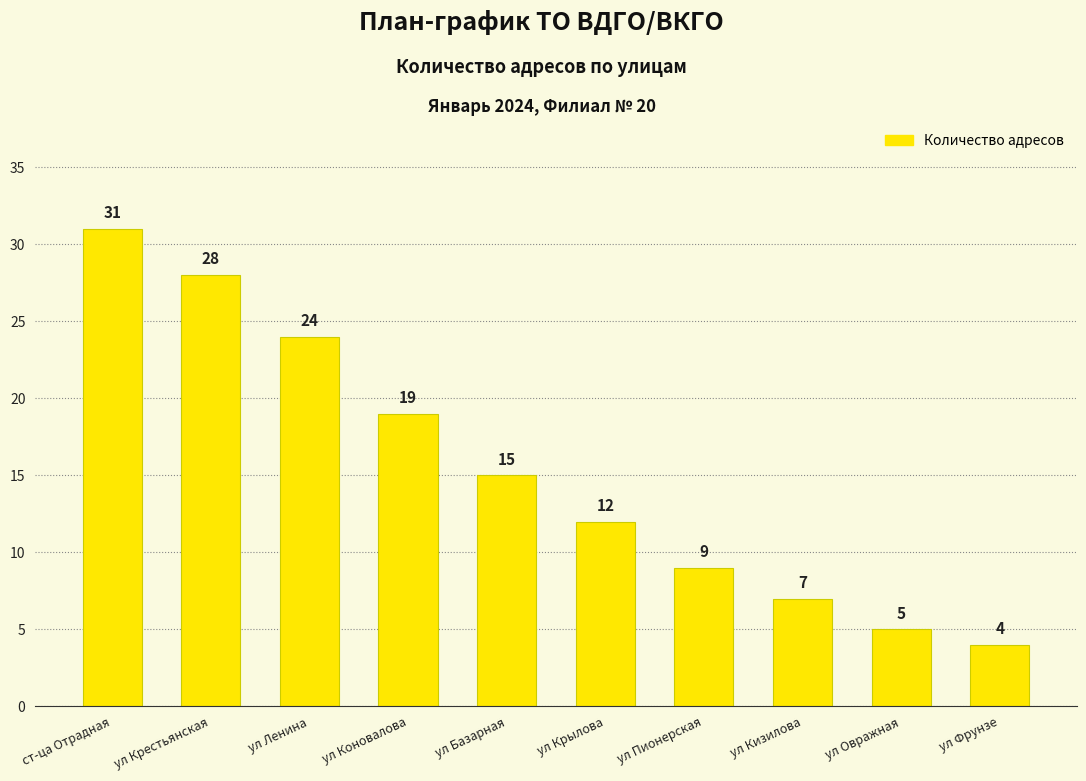

What is the change in value from ул Ленина to ул Базарная?

-9